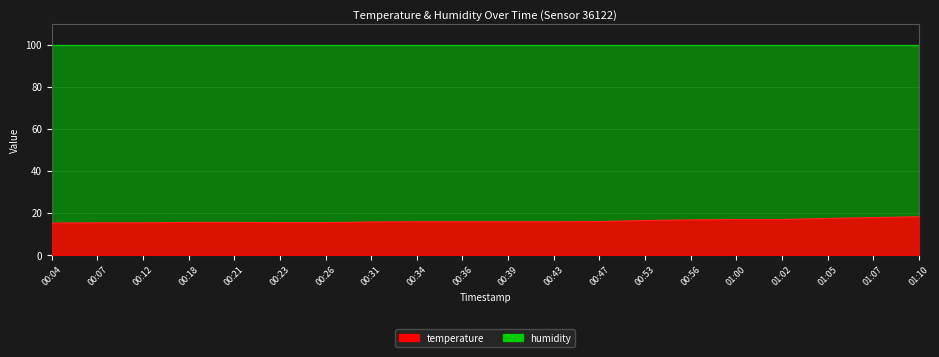

Is it true that the value at 00:39 is 9.5?

False